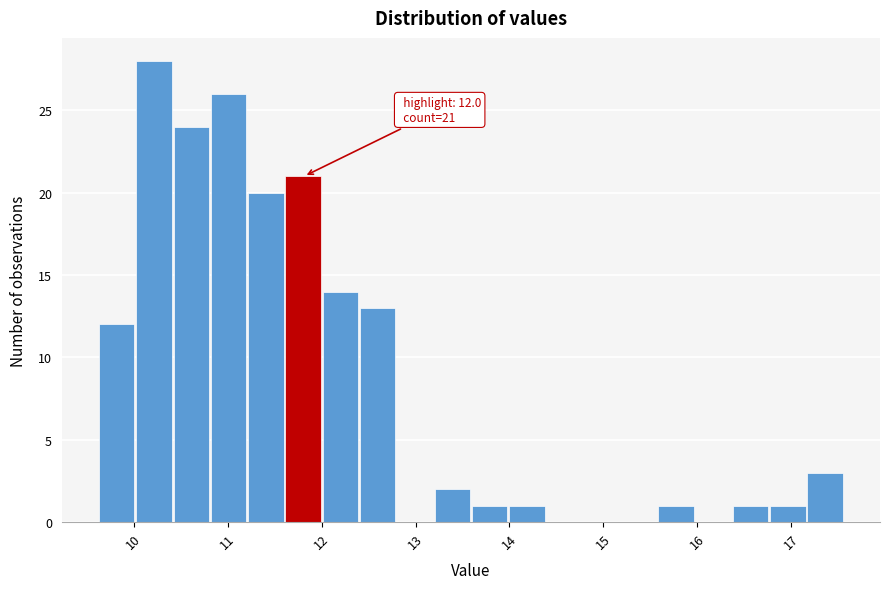

Read against the x-axis, roughly where is the centre of the tallest bar?

10.2